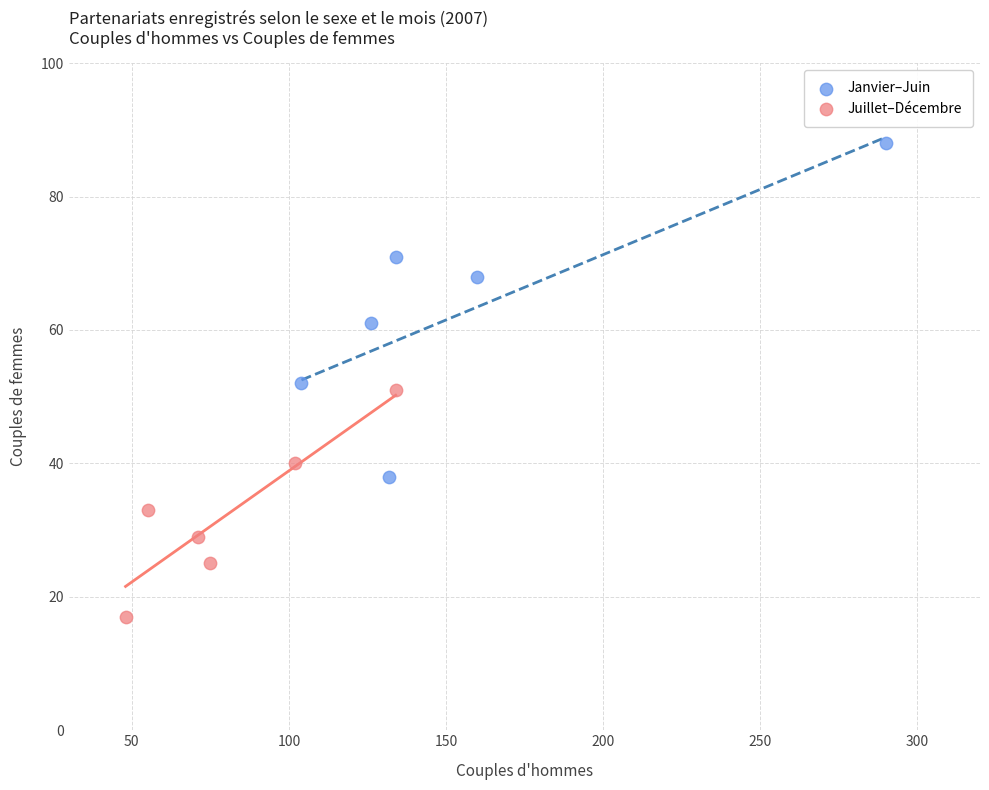

Which series contains the lowest Y value?

Juillet–Décembre